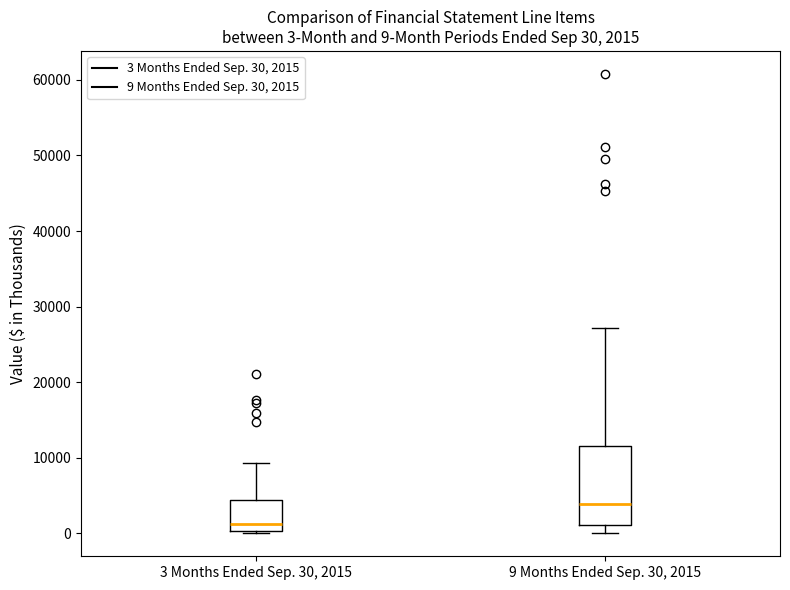

Which box is the tallest, from its lower edge to its upper edge?

9 Months Ended Sep. 30, 2015